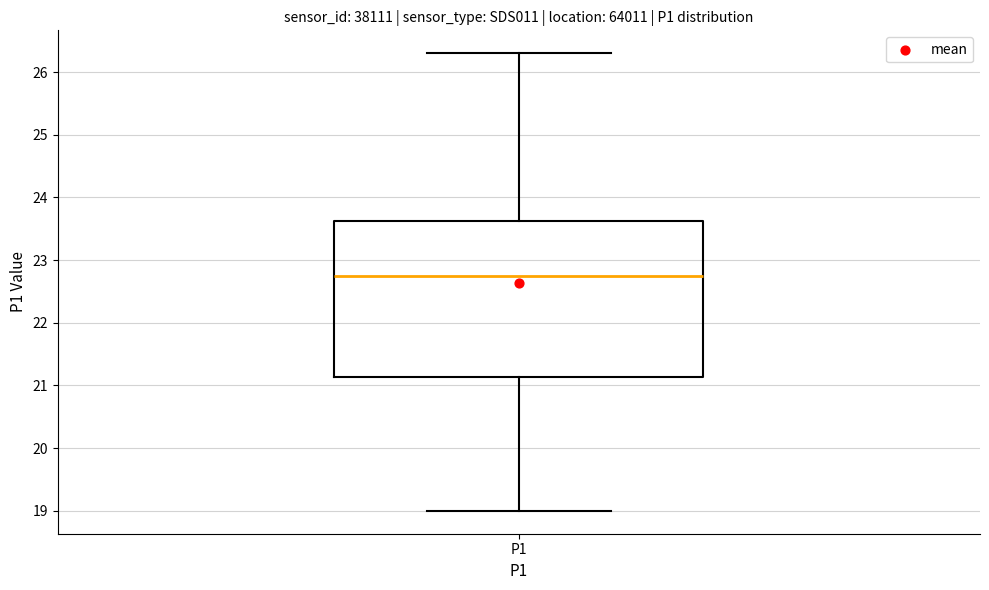

Where does the upper whisker of the box for P1 end on the y-axis? The values are not printed on the chart, so give them approximately, as read against the axis.

26.3